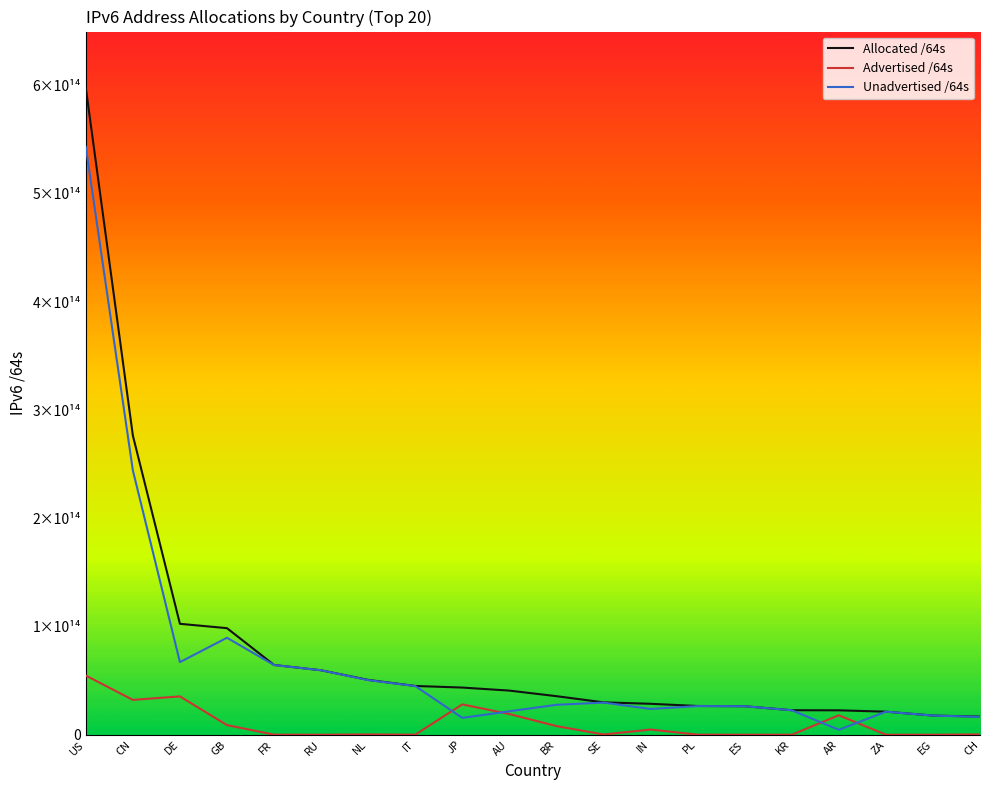

Where does the Unadvertised /64s series first go above 27667574226944?

US